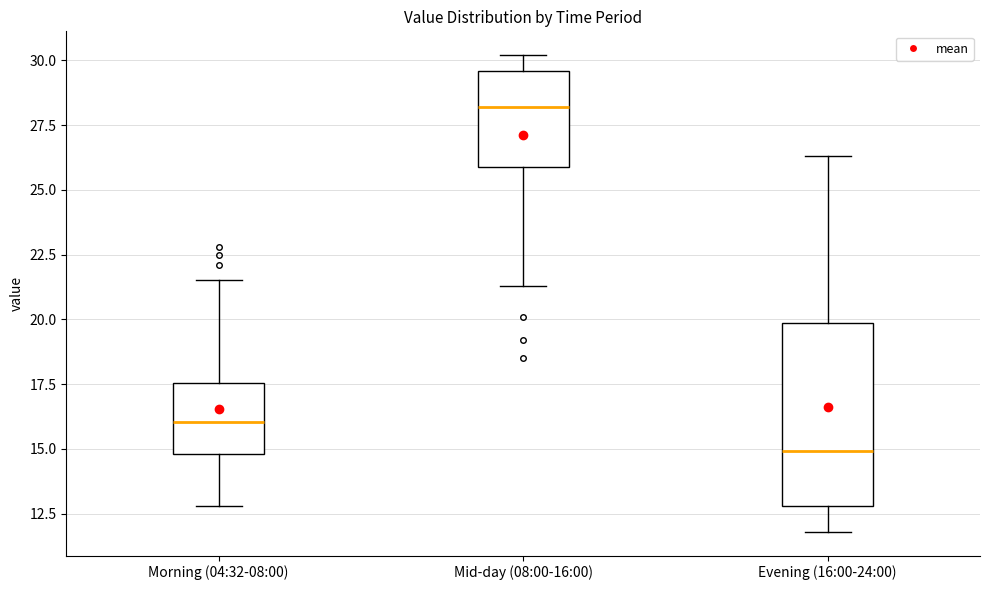

Reading left to right, transcribe this box plot: for each box, give where its median line is, the range the box spans, and where its two whiskers end, as read against the y-axis. The values are not printed on the chart, so give them approximately, as read against the axis.

Morning (04:32-08:00): median 16.0, box 15.0 to 17.5, whiskers 13.0 to 21.5
Mid-day (08:00-16:00): median 28.0, box 26.0 to 29.5, whiskers 21.5 to 30.0
Evening (16:00-24:00): median 15.0, box 13.0 to 20.0, whiskers 12.0 to 26.5